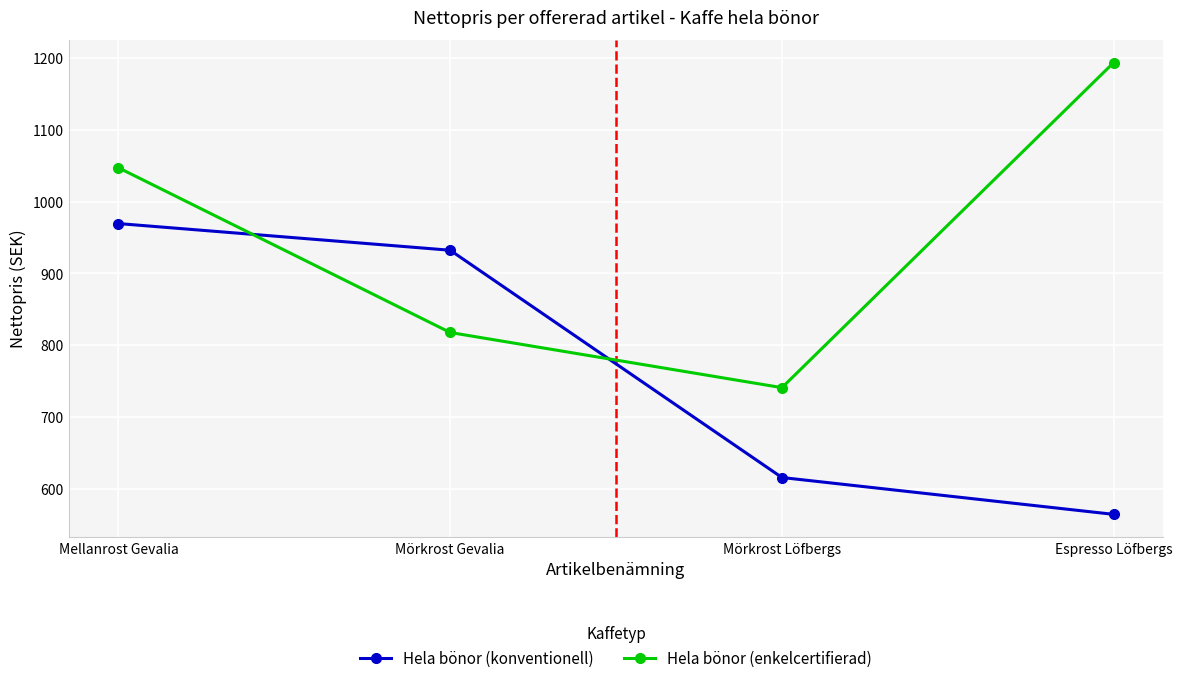

The value of Hela bönor (konventionell) at Espresso Löfbergs is 564.6. True or false?

True